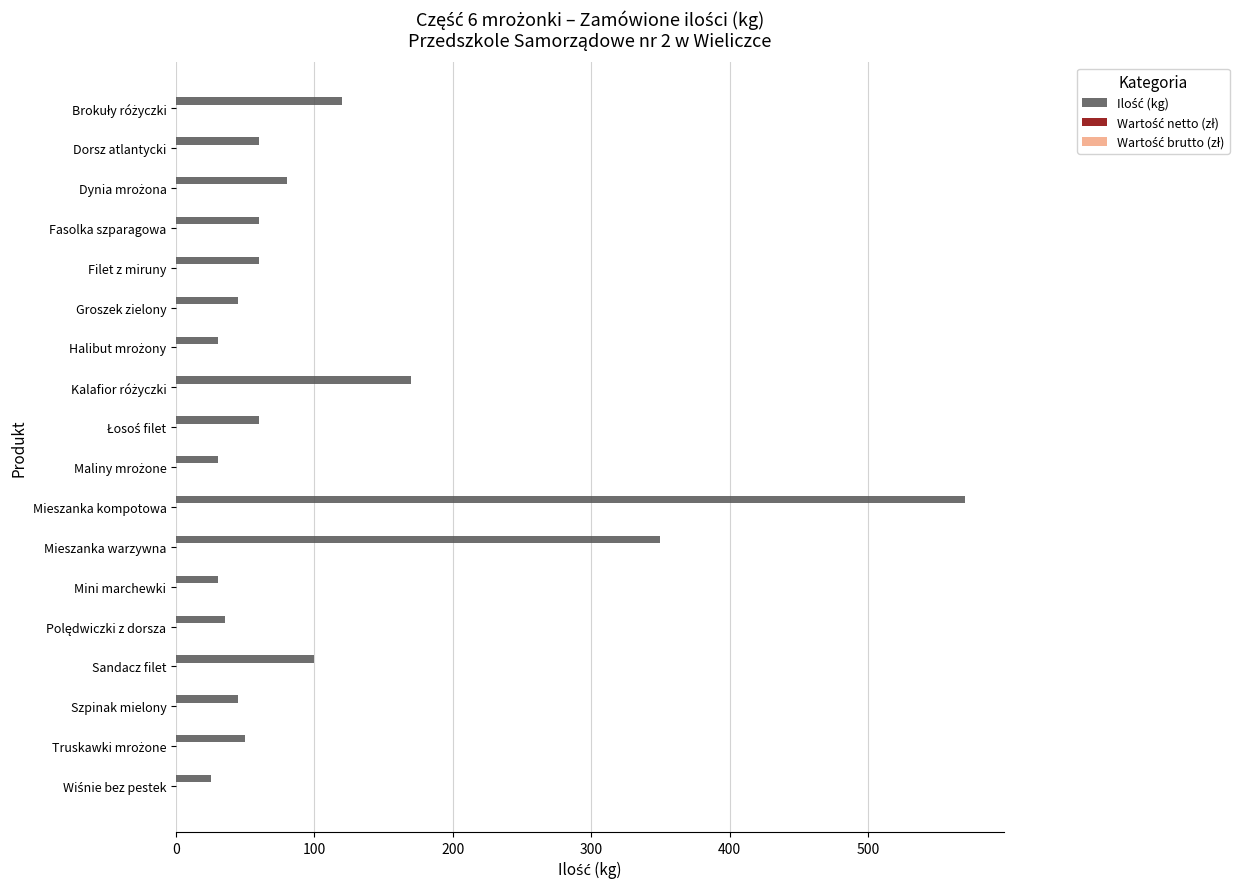

Are the bars horizontal?

Yes